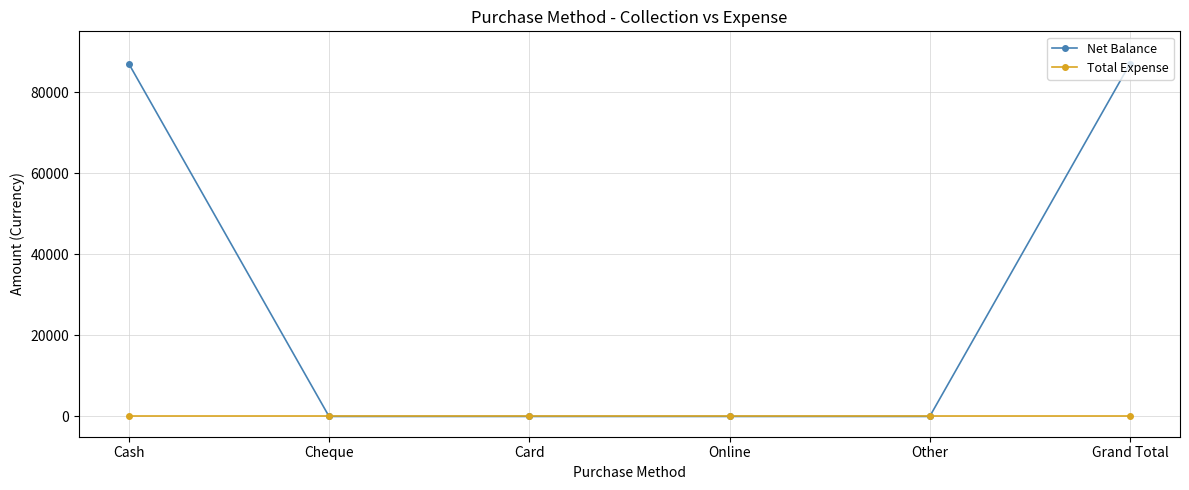

List the series in order of their peak value, highest first.

Net Balance, Total Expense